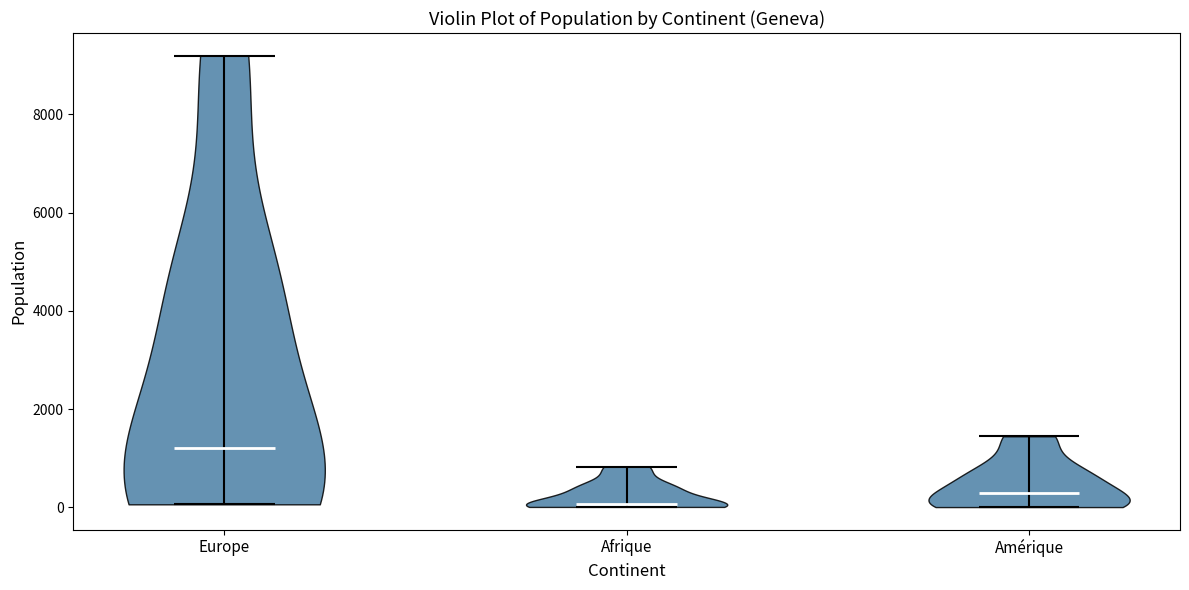

Which violin has the lowest median line?

Afrique